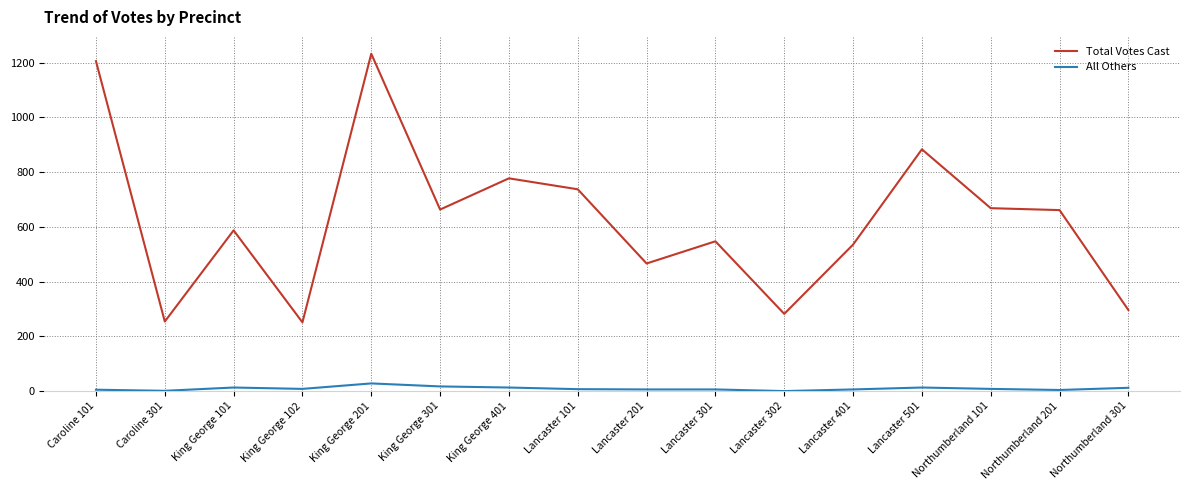

Which series has the largest range (max minus min)?

Total Votes Cast